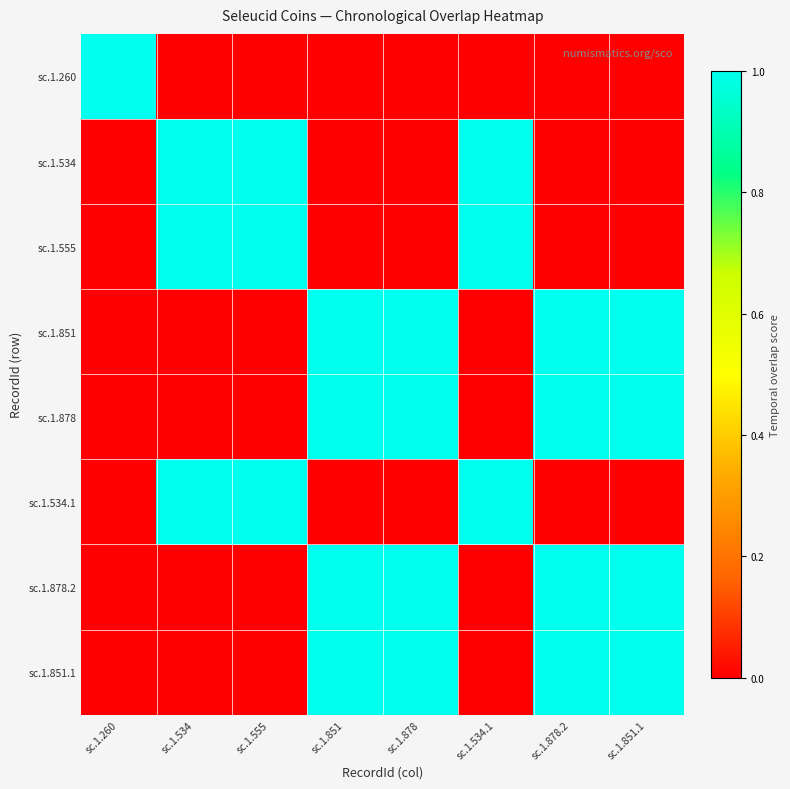

What is the maximum value shown in the chart?

1